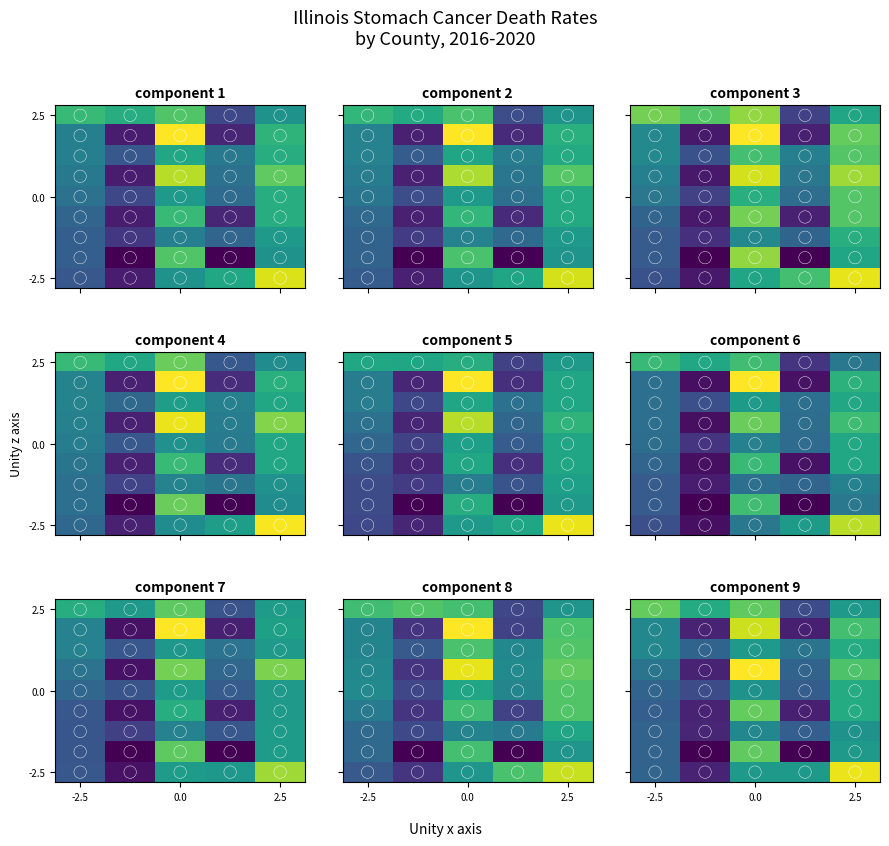

What is the difference between the highest and lowest values at Lower CI?

2.3